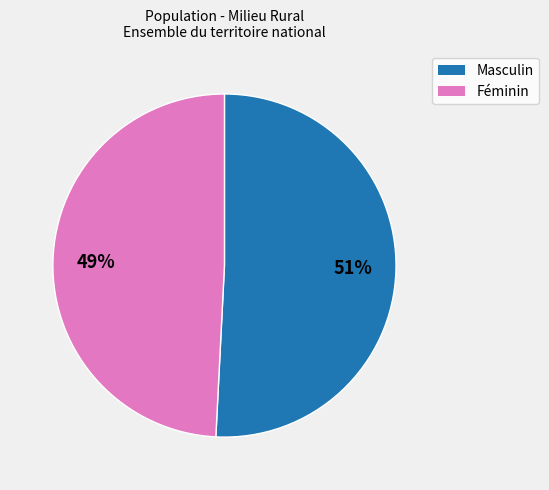

Does Masculin account for over 50% of the chart?

Yes